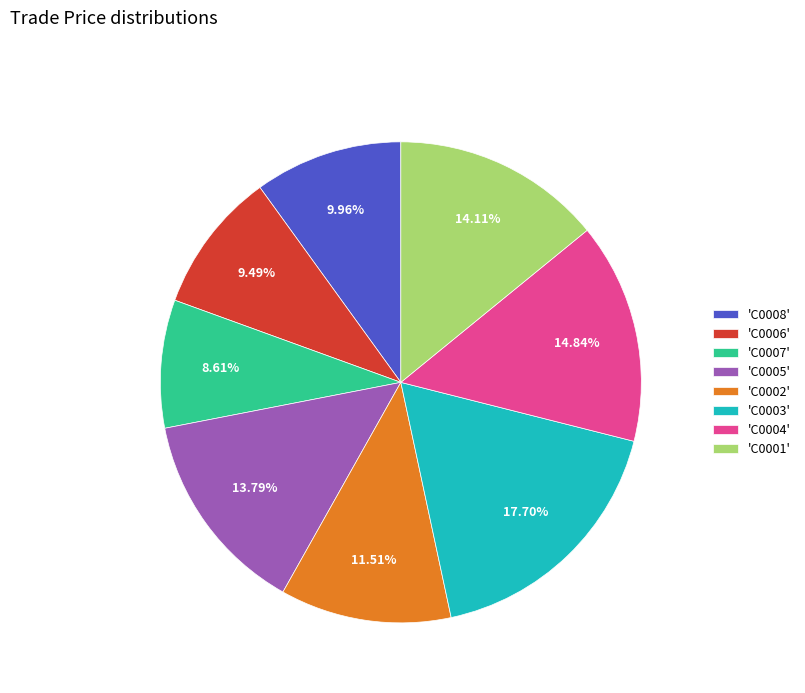

Is there a majority slice in this chart?

No